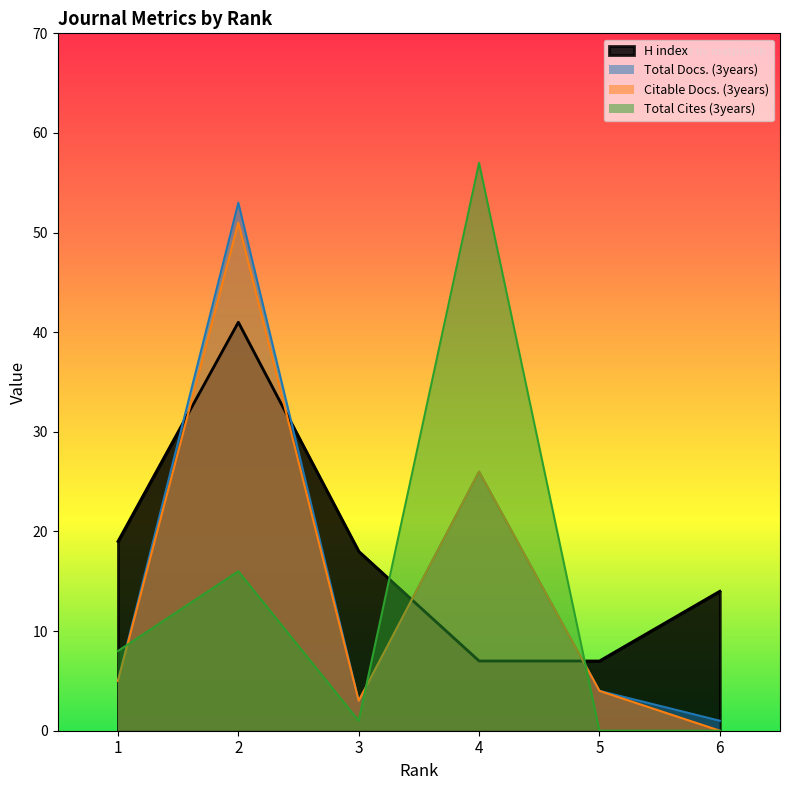

True or false: Citable Docs. (3years) and Total Docs. (3years) cross at least once.

False